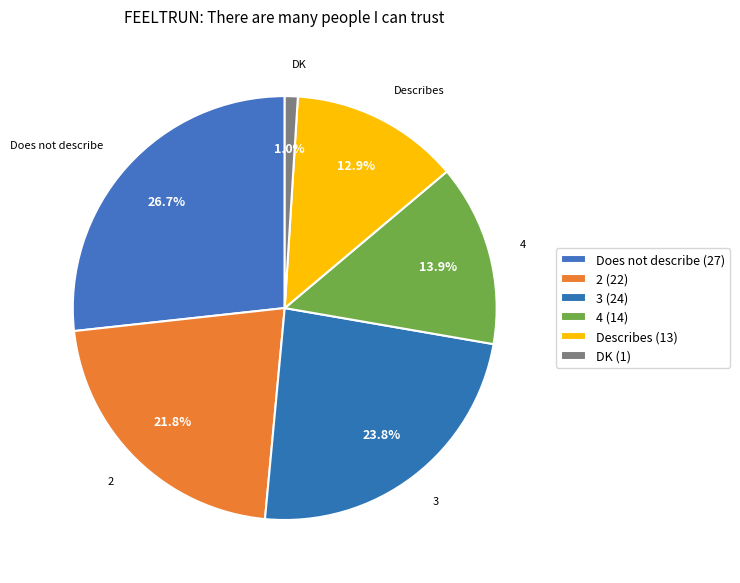

Does Describes represent more than half of the total?

No